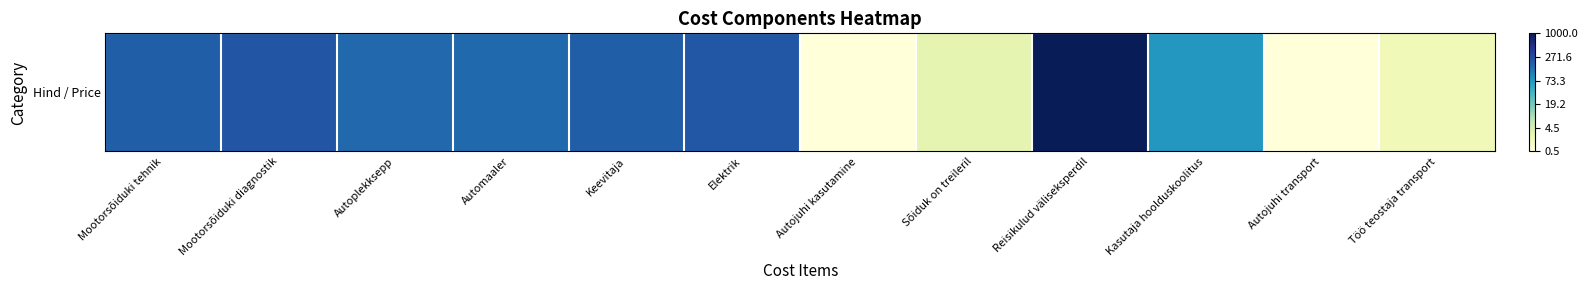

How many values are below 5?

5